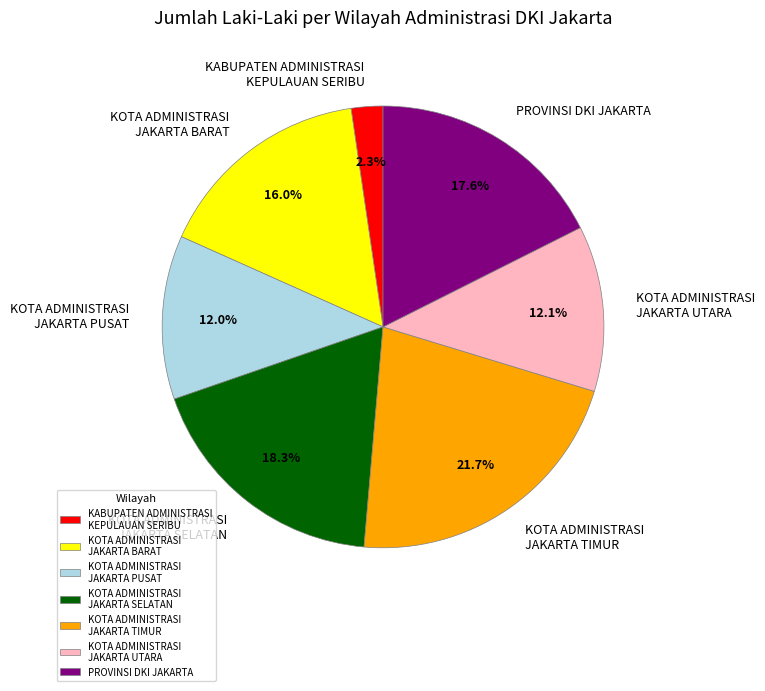

Does any single category account for the majority?

No